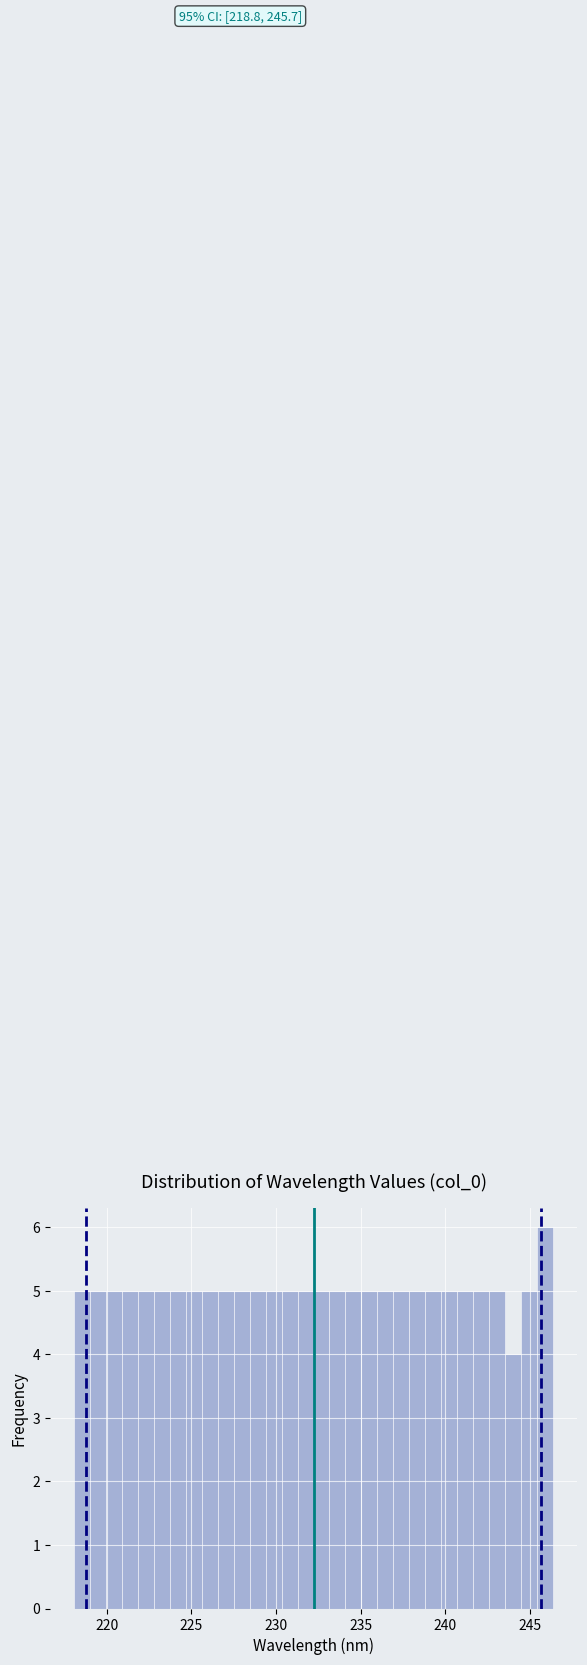

Read against the x-axis, roughly where is the centre of the tallest bar?

246.0